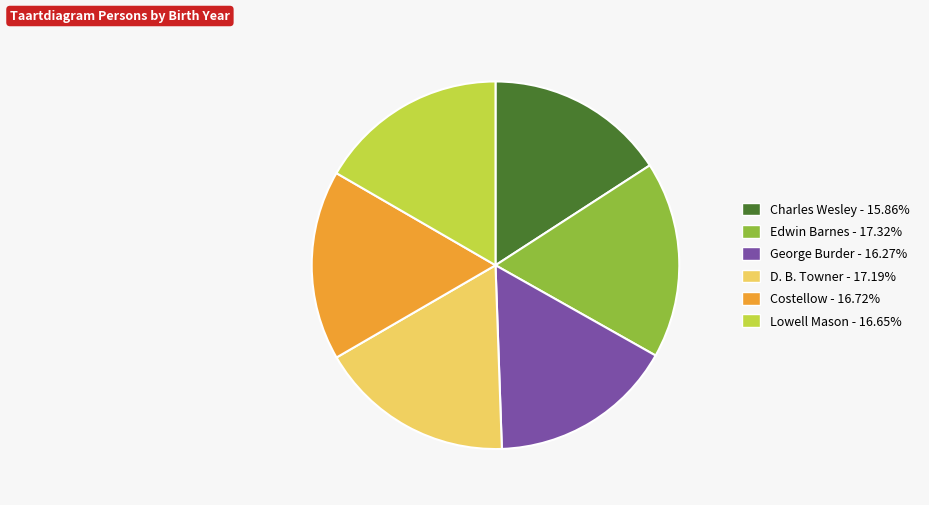

Count the number of slices in the pie.

6